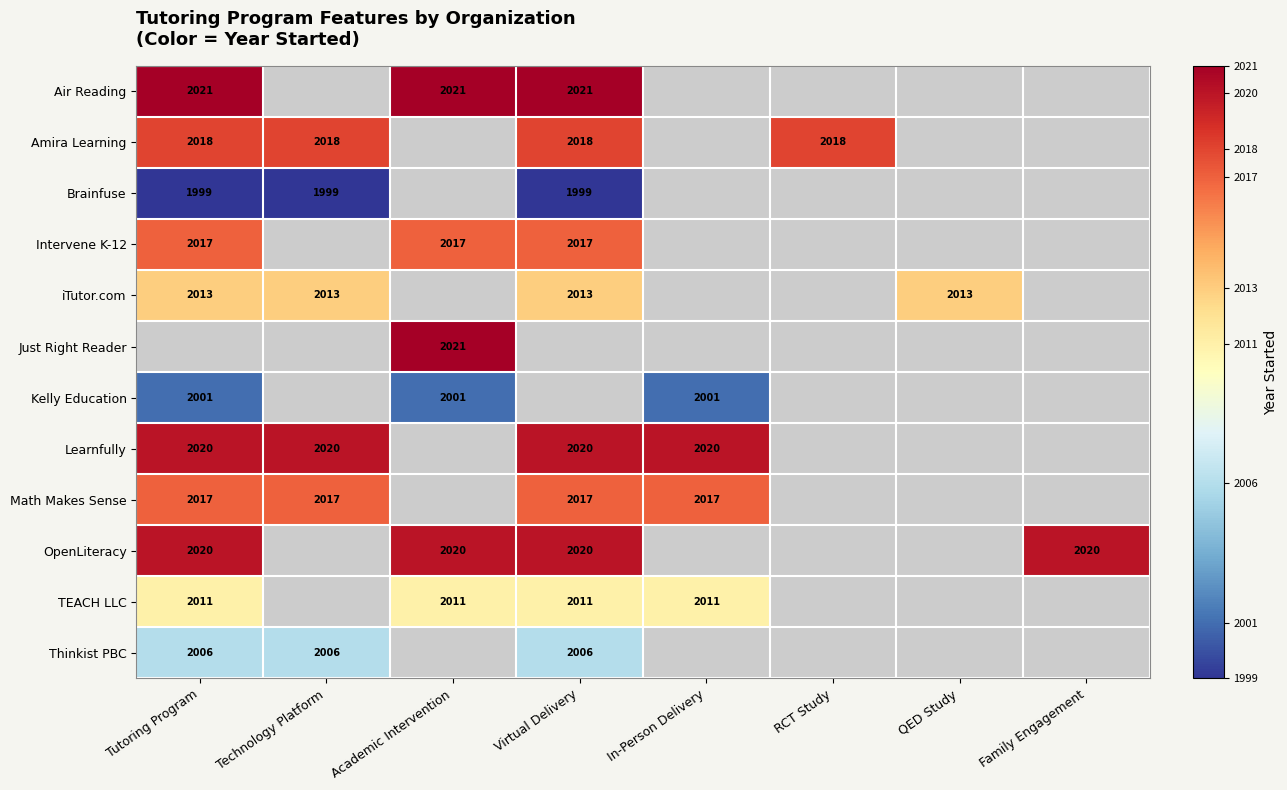

True or false: OpenLiteracy has a value of 2020 at Virtual Delivery.

True